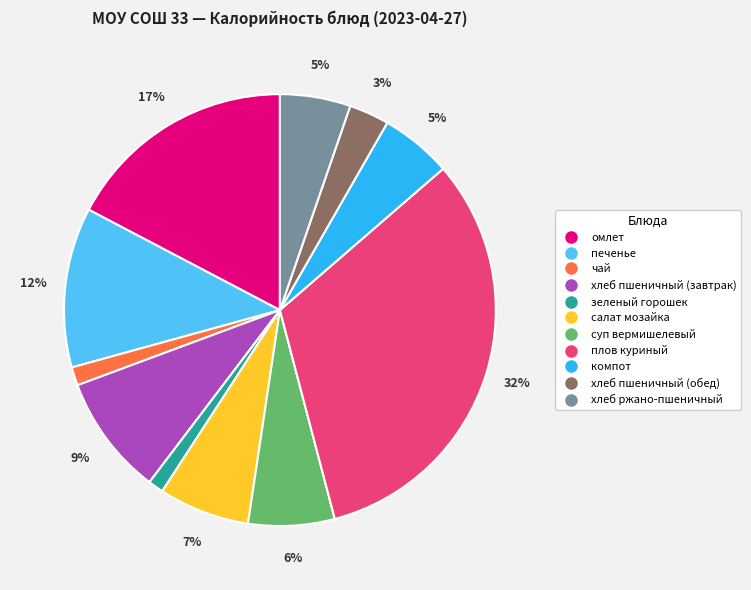

To the nearest percent, what is the difference between the суп вермишелевый and хлеб пшеничный (завтрак) slice percentages?

3%